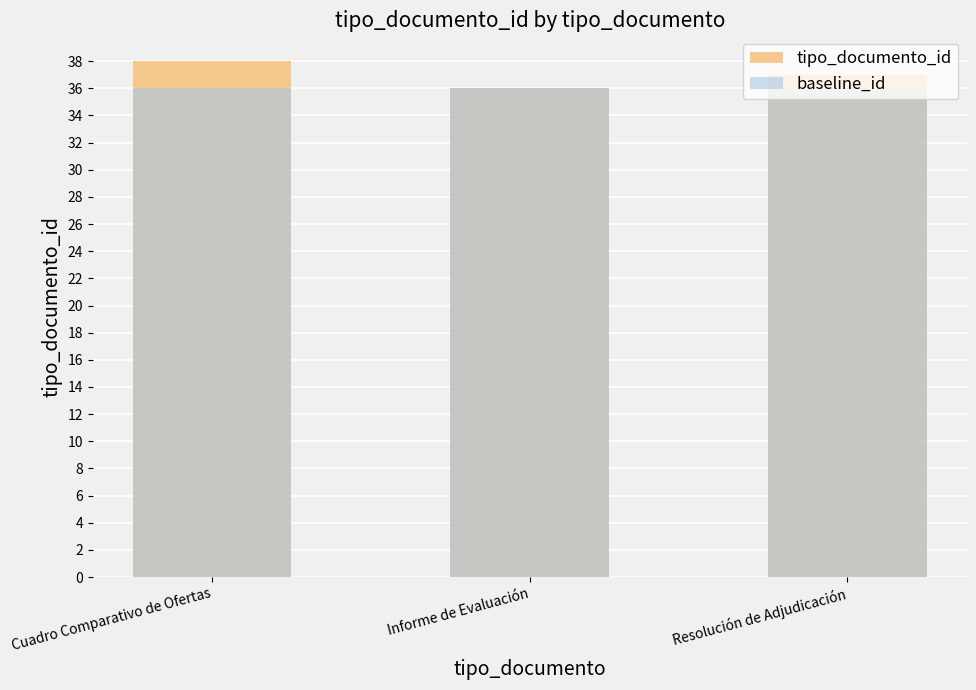

How many bars are there in each group?

2